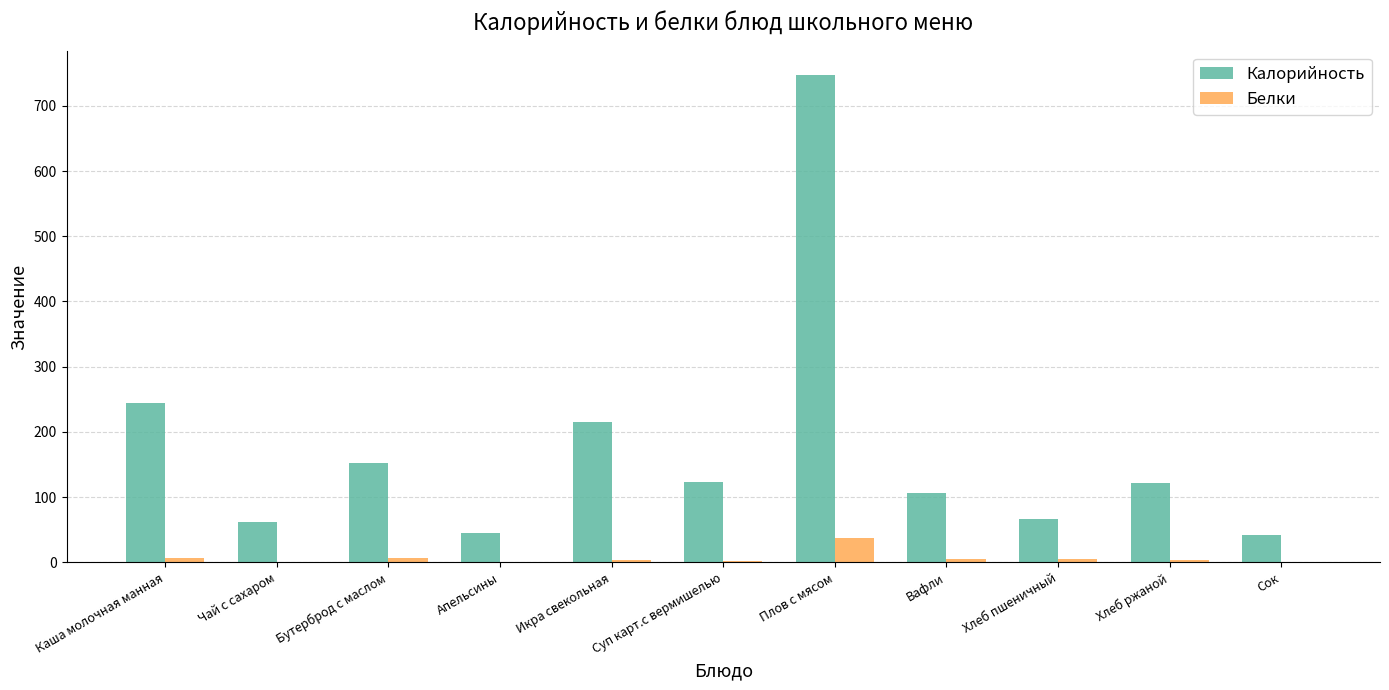

Are the bars grouped side by side (vs. stacked)?

Yes